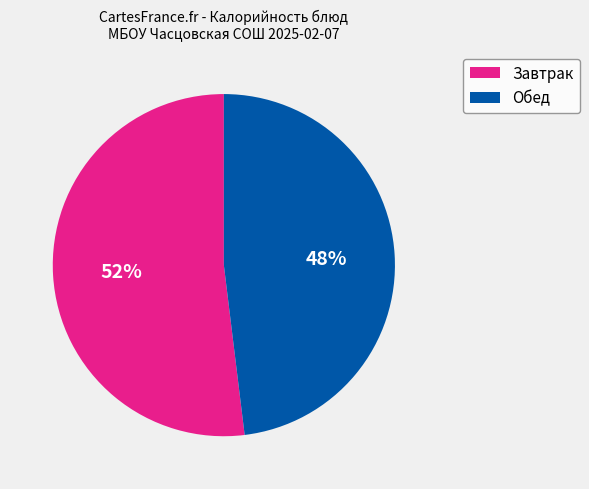

How many segments does this pie chart have?

2